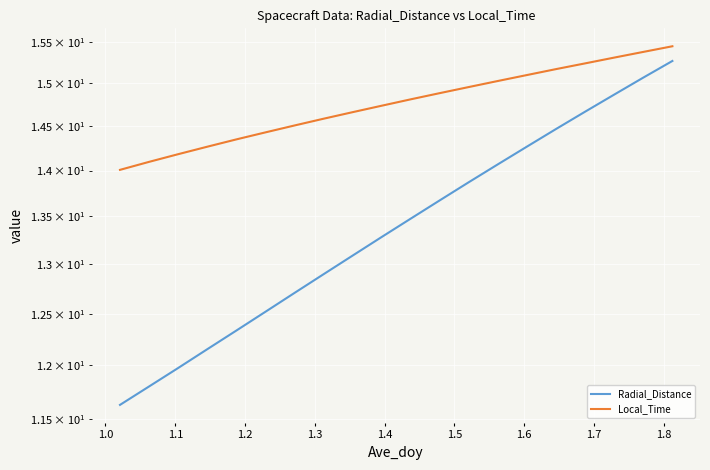

How many values in the Radial_Distance series exceed 13?

12